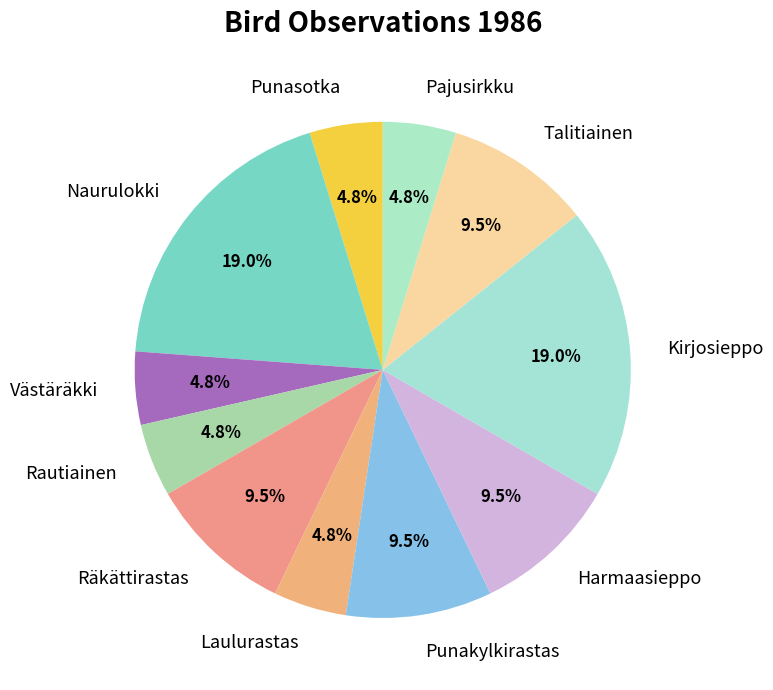

Approximately how many times larger is the value at Punakylkirastas compared to Talitiainen?

1.0